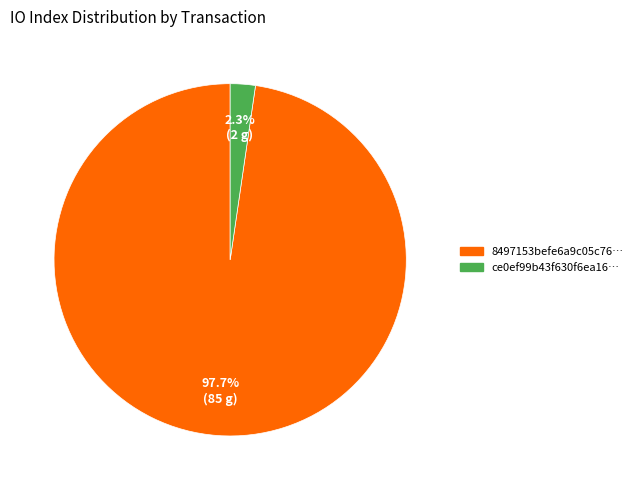

Is there any slice that represents more than half of the pie?

Yes